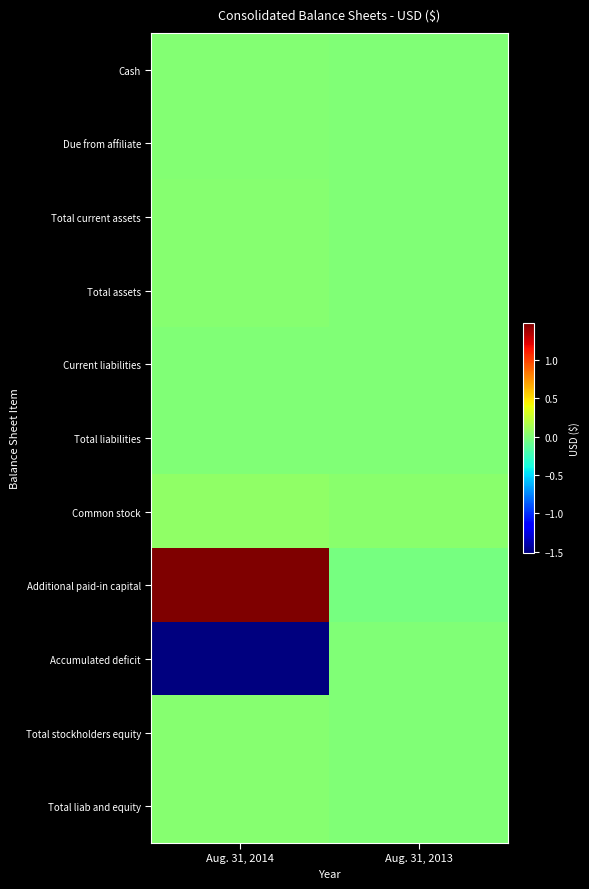

Between Aug. 31, 2014 and Aug. 31, 2013, which series saw the biggest shift?

Additional paid-in capital